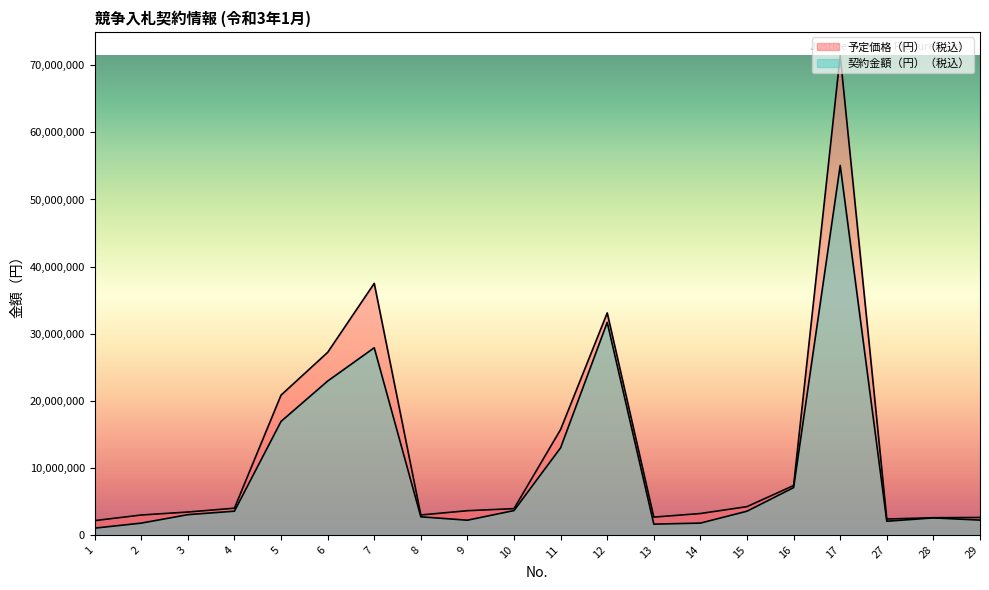

How many lines are shown in the chart?

2